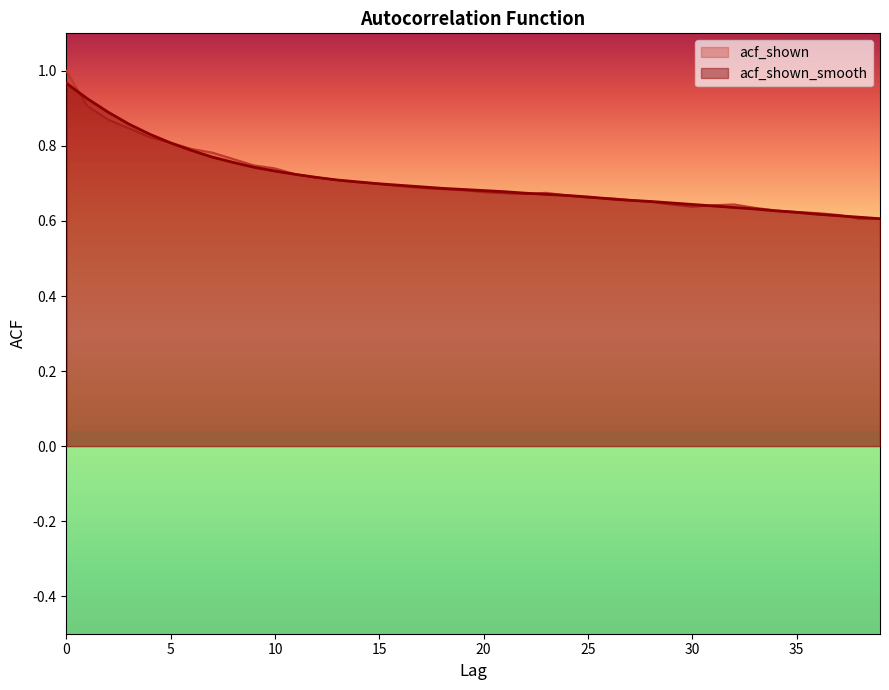

Count the number of categories in the chart.

40